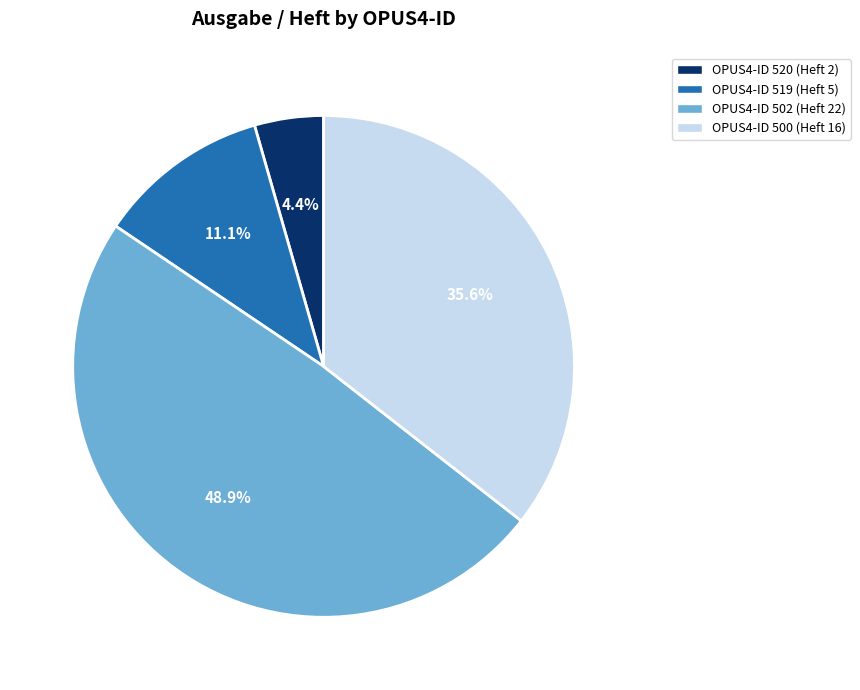

Does OPUS4-ID 500 (Heft 16) represent more than half of the total?

No